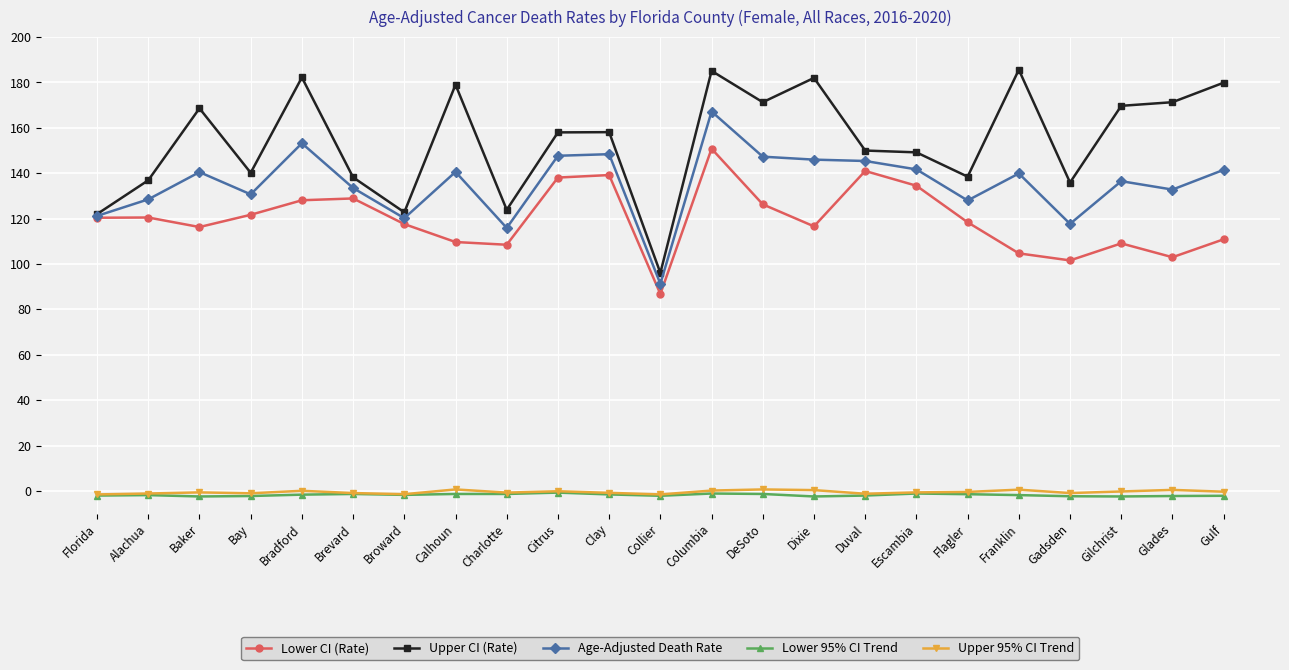

What is the label of the 16th point from the right?

Calhoun